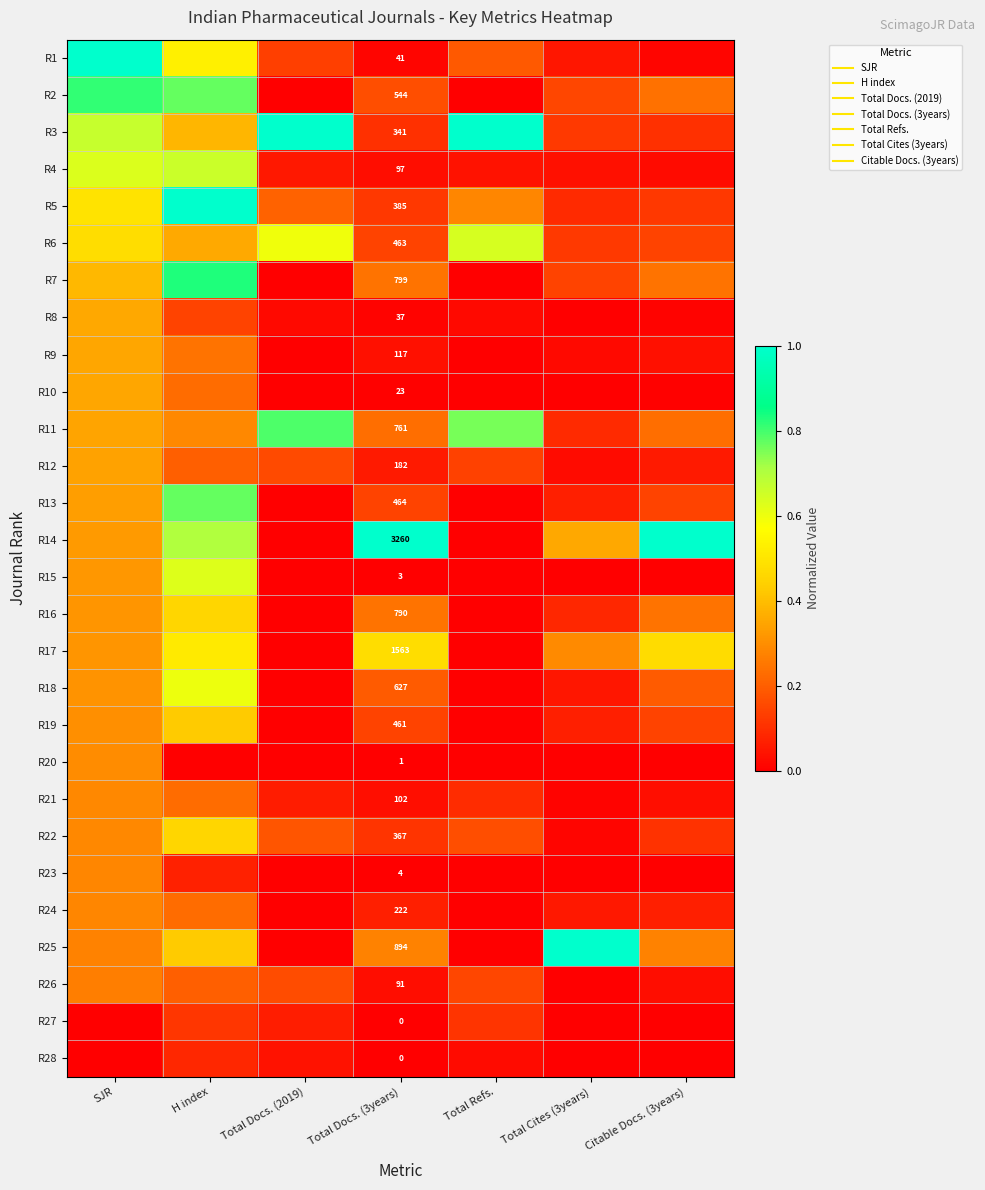

The R15 series shows 0.0 at Citable Docs. (3years). True or false?

False